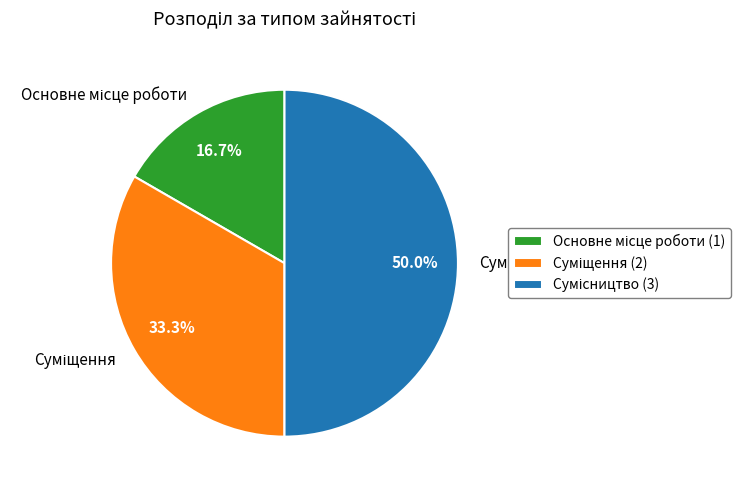

To the nearest percent, what percentage of the pie is Сумісництво?

50%